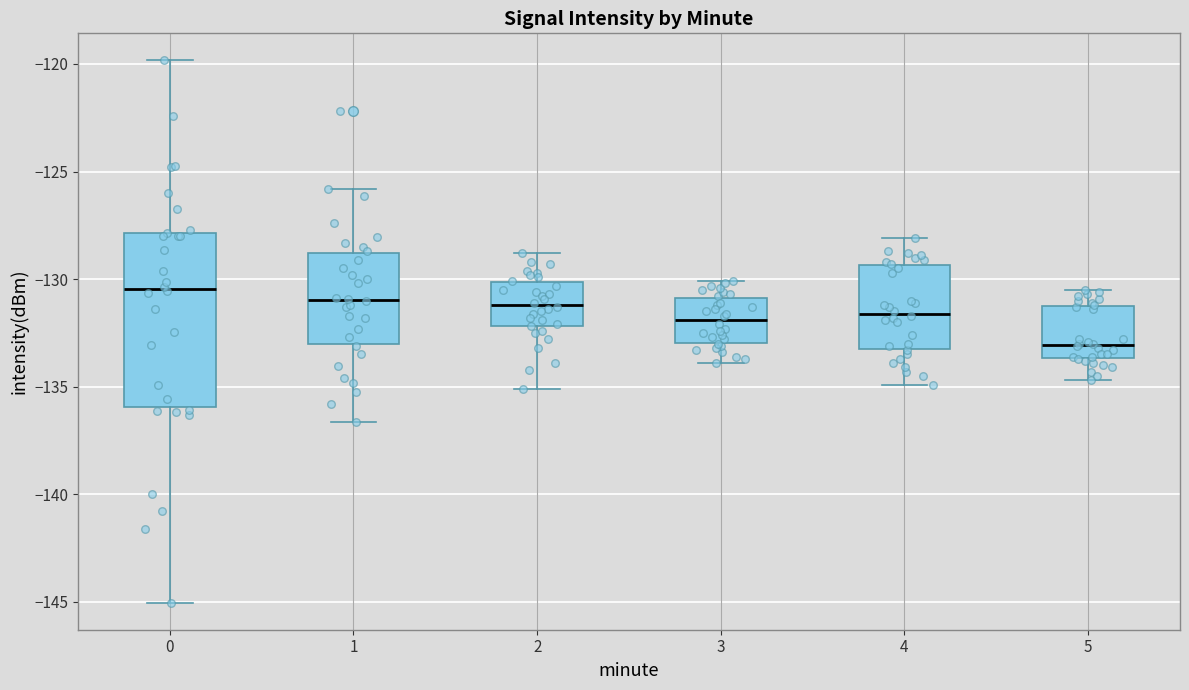

Reading left to right, transcribe this box plot: for each box, give where its median line is, the range the box spans, and where its two whiskers end, as read against the y-axis. The values are not printed on the chart, so give them approximately, as read against the axis.

0: median -130.5, box -136.0 to -128.0, whiskers -145.0 to -120.0
1: median -131.0, box -133.0 to -129.0, whiskers -136.5 to -126.0
2: median -131.0, box -132.0 to -130.0, whiskers -135.0 to -129.0
3: median -132.0, box -133.0 to -131.0, whiskers -134.0 to -130.0
4: median -131.5, box -133.0 to -129.5, whiskers -135.0 to -128.0
5: median -133.0, box -133.5 to -131.0, whiskers -134.5 to -130.5